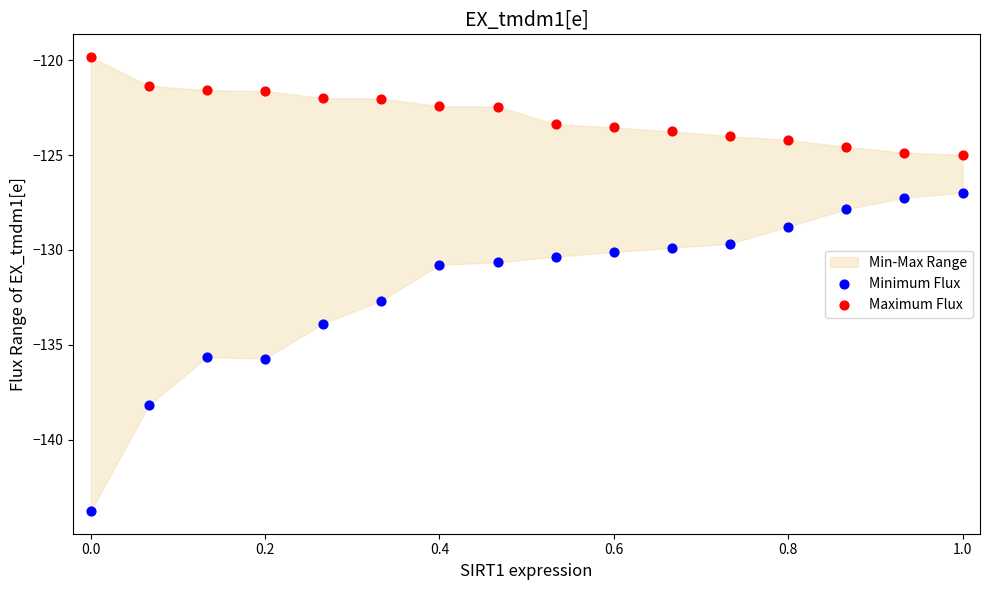

Which series reaches the minimum Y coordinate?

Minimum Flux